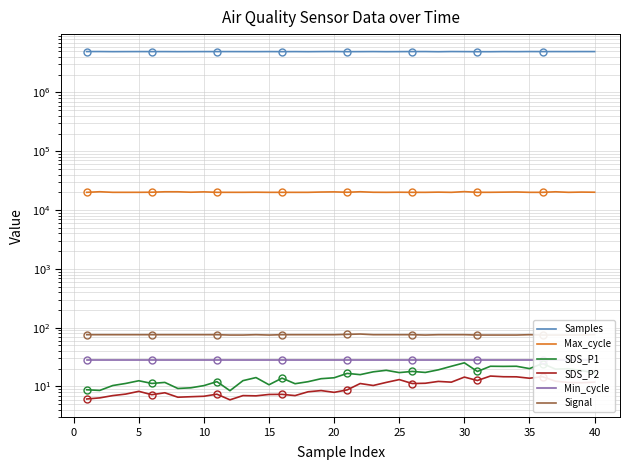

Between 19 and 30, which series saw the biggest shift?

Samples